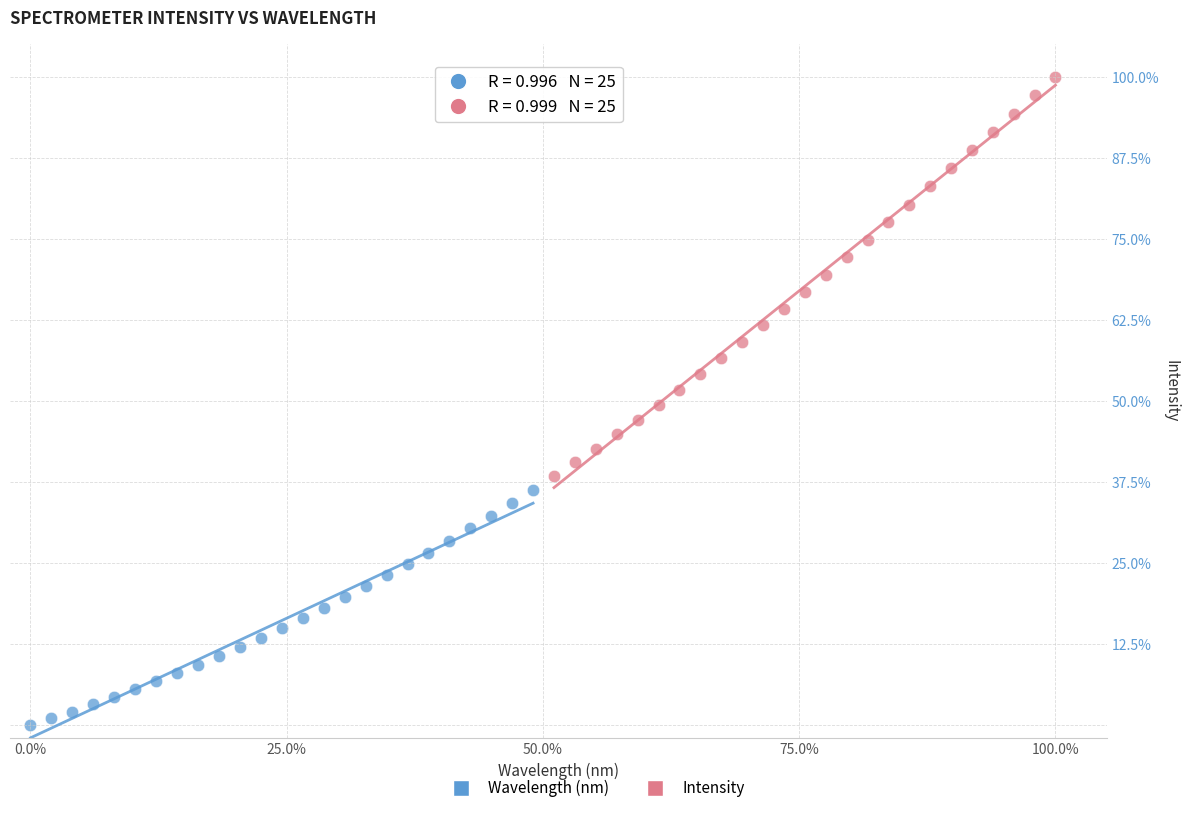

Which series has the largest Y range (max minus min)?

Intensity